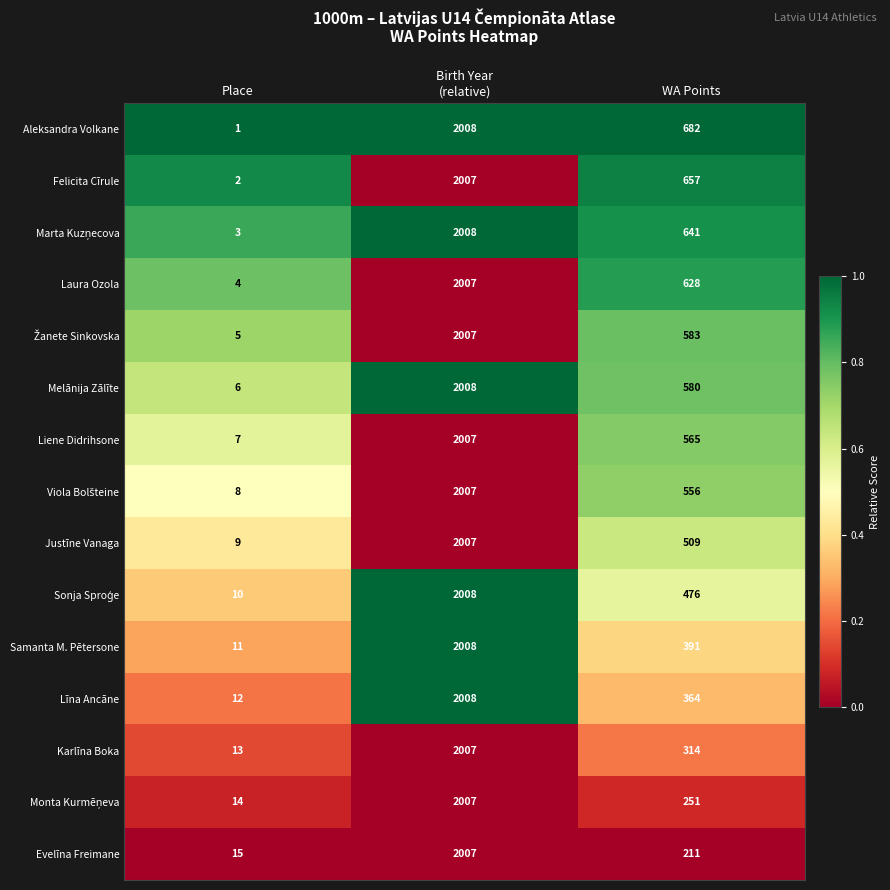

At which label does Liene Didrihsone reach its minimum?

Place